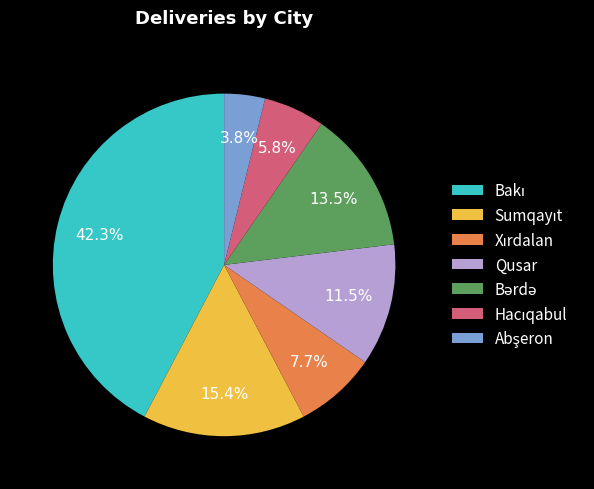

Is Qusar the majority of the pie?

No